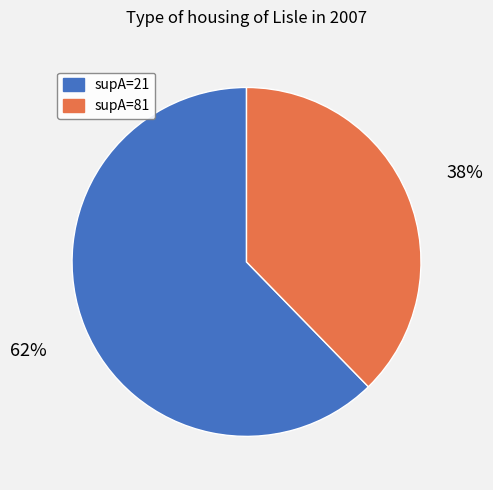

To the nearest percent, what portion does supA=81 represent?

38%